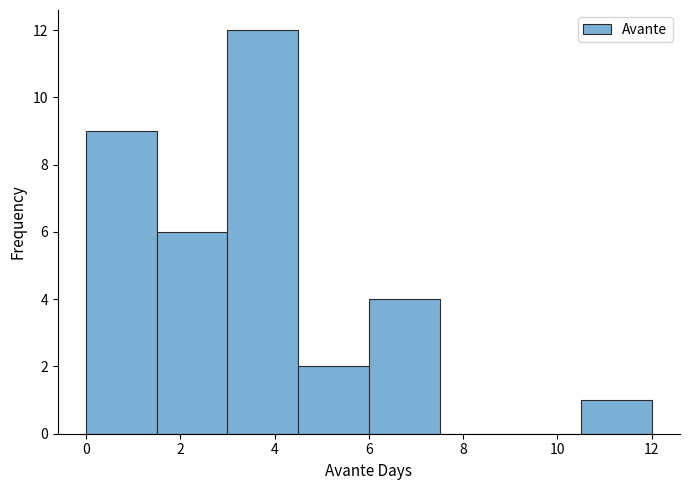

Reading left to right, list every bar in this chart as the range it spans on the x-axis followed by its height. Neither the bar edges nor the heights are printed on the chart, so give them approximately, as read against the axes.

0.0 to 1.5: 9
1.5 to 3.0: 6
3.0 to 4.5: 12
4.5 to 6.0: 2
6.0 to 7.5: 4
7.5 to 9.0: 0
9.0 to 10.5: 0
10.5 to 12.0: 1